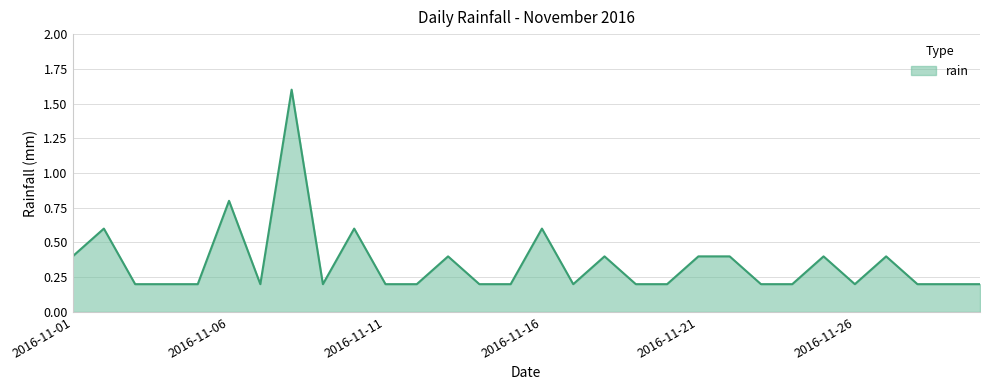

What is the maximum value shown in the chart?

1.6